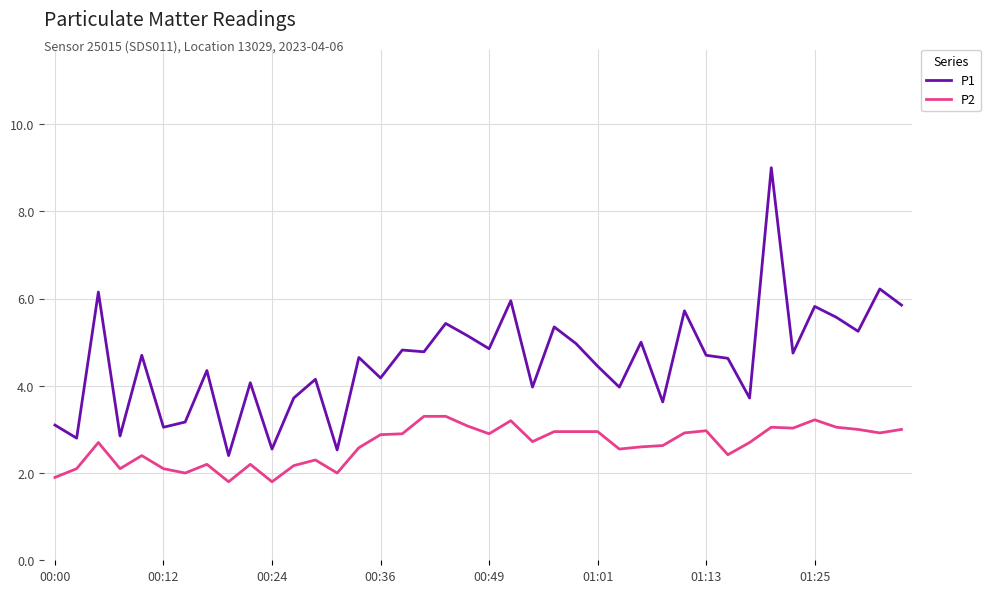

Which series has the largest total across all categories?

P1